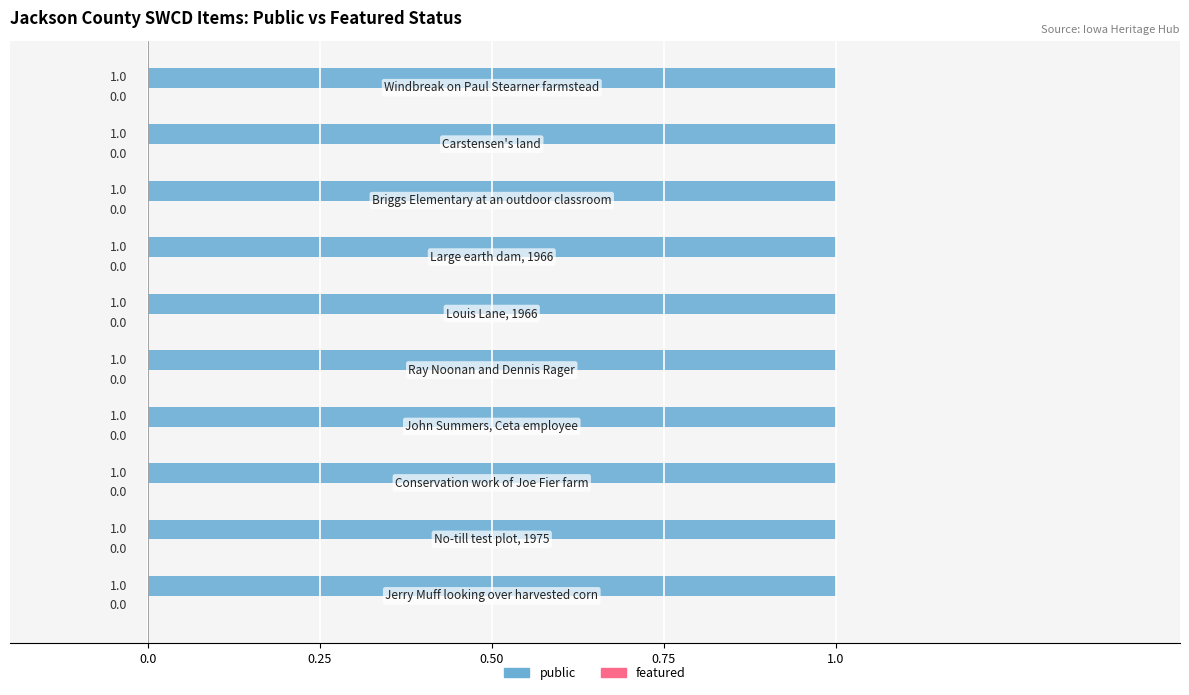

What is the label of the 4th bar from the left?

John Summers, Ceta employee